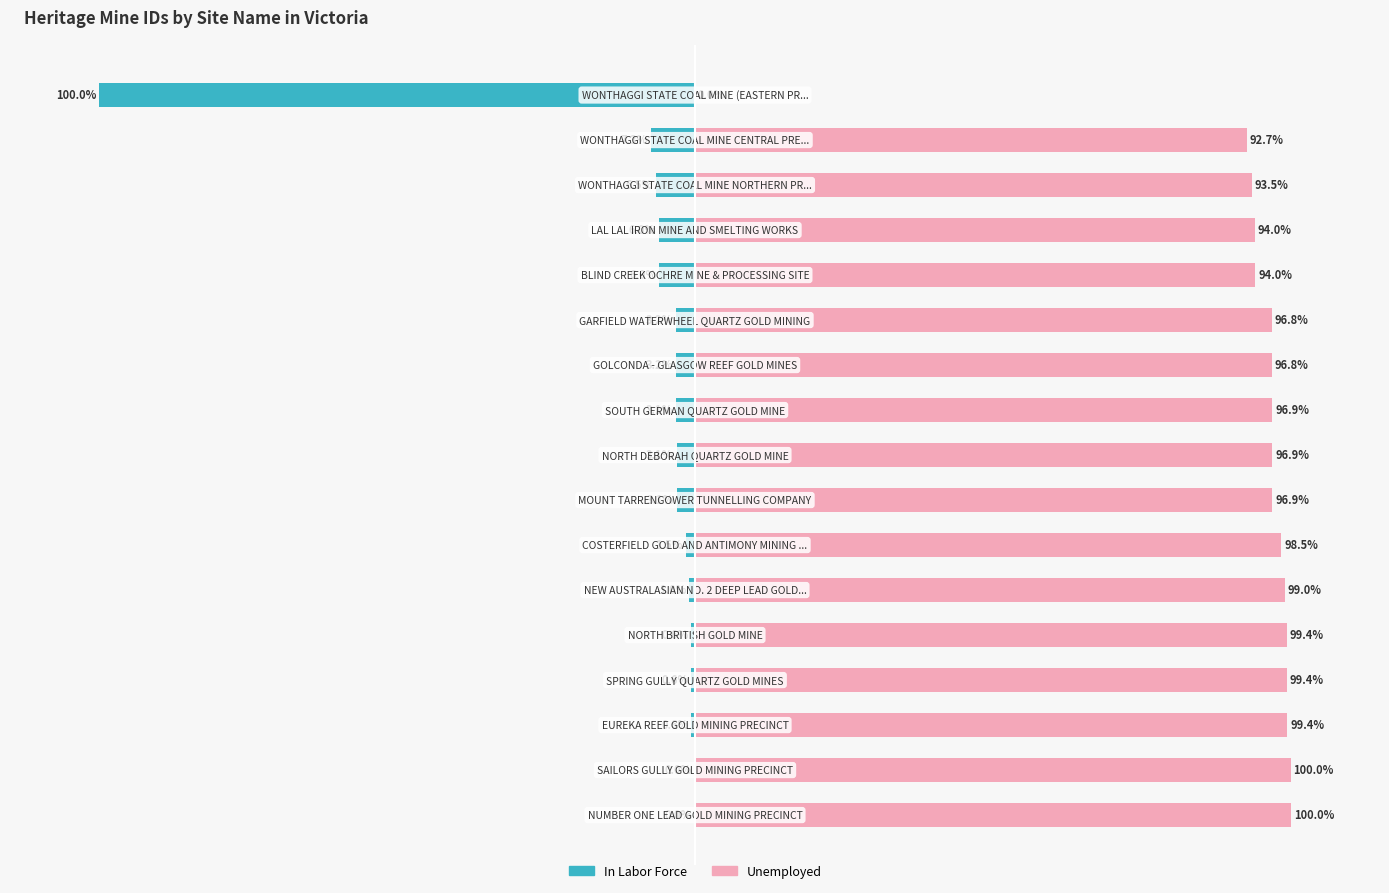

How many distinct data groups are displayed?

2